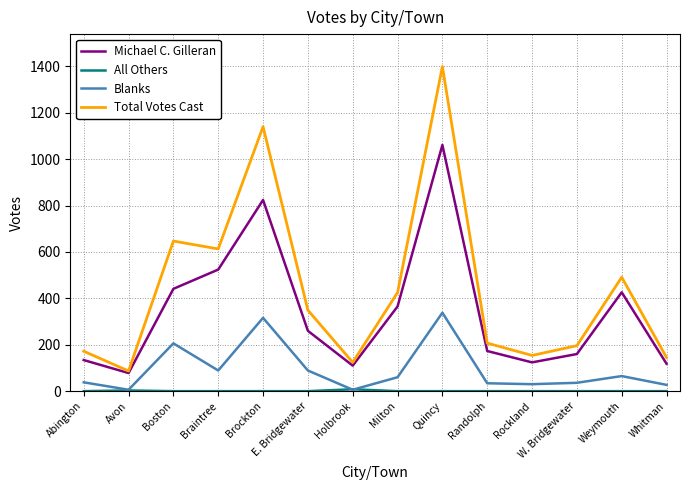

Which series changed the most between Brockton and Randolph?

Total Votes Cast